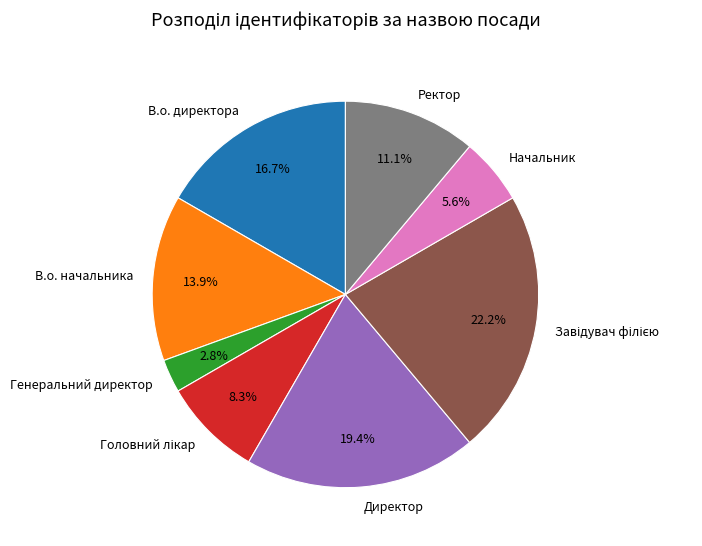

What percentage is NOT represented by Директор?

80.6%